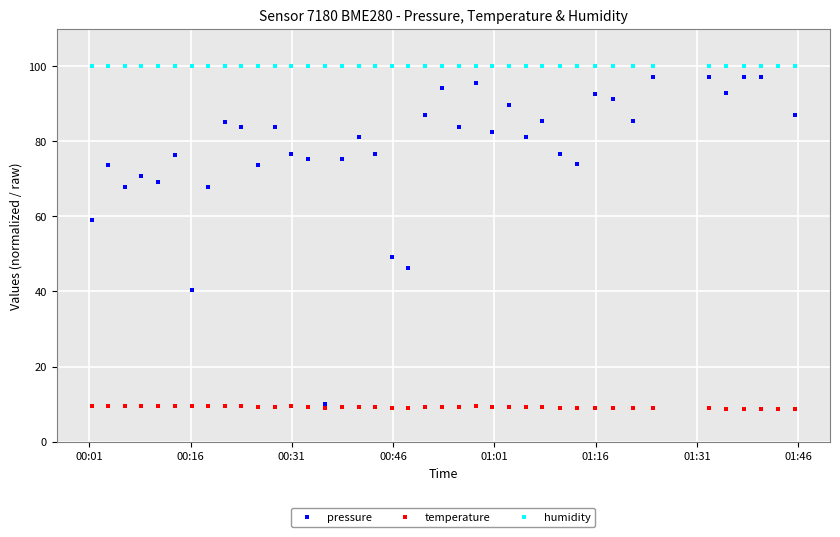

Rank the series by their average value, from highest to lowest.

humidity, pressure, temperature